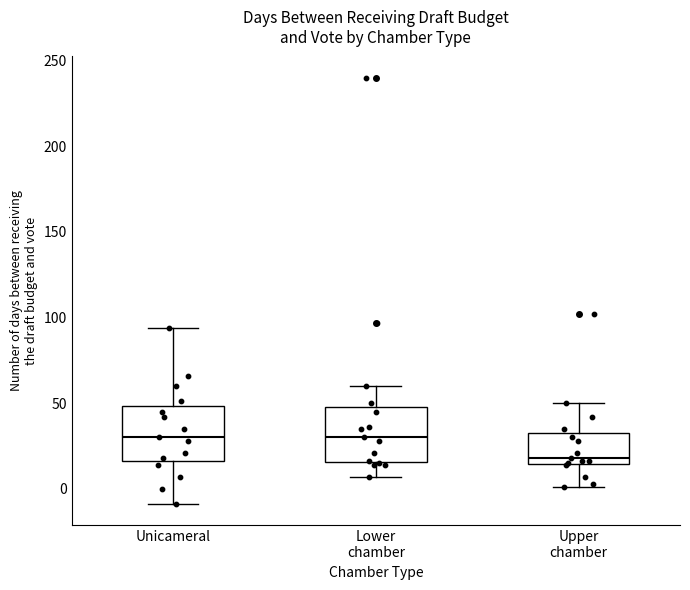

Which box has the lowest median line?

Upper chamber